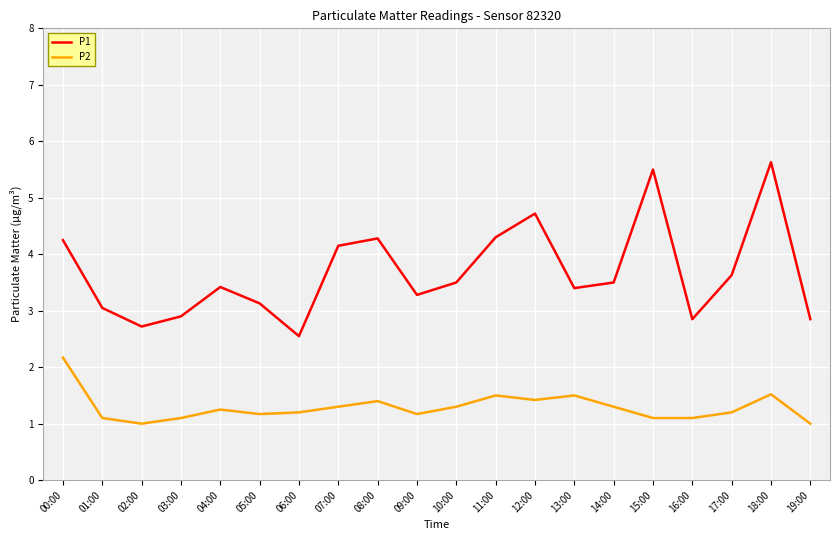

What is the greatest value displayed?

5.6